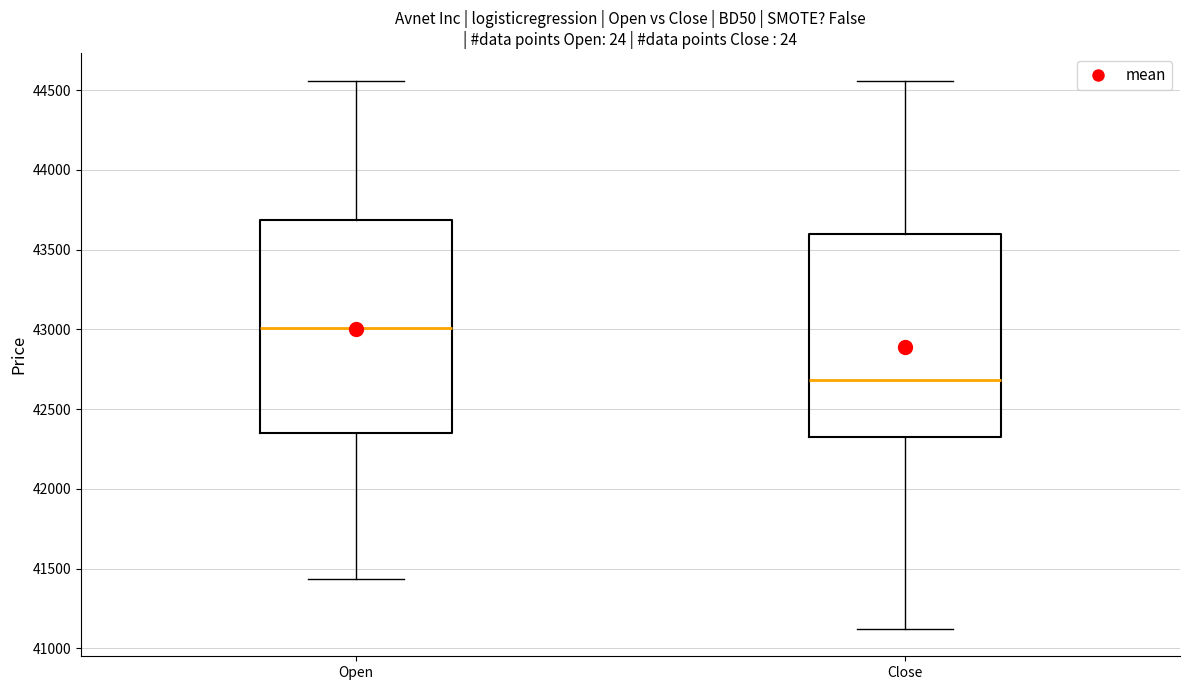

Where does the upper whisker of the box for Close end on the y-axis? The values are not printed on the chart, so give them approximately, as read against the axis.

44550